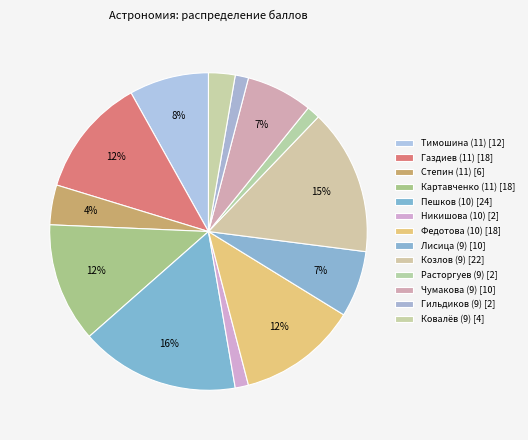

To the nearest percent, what percentage of the pie is Тимошина (11)?

8%